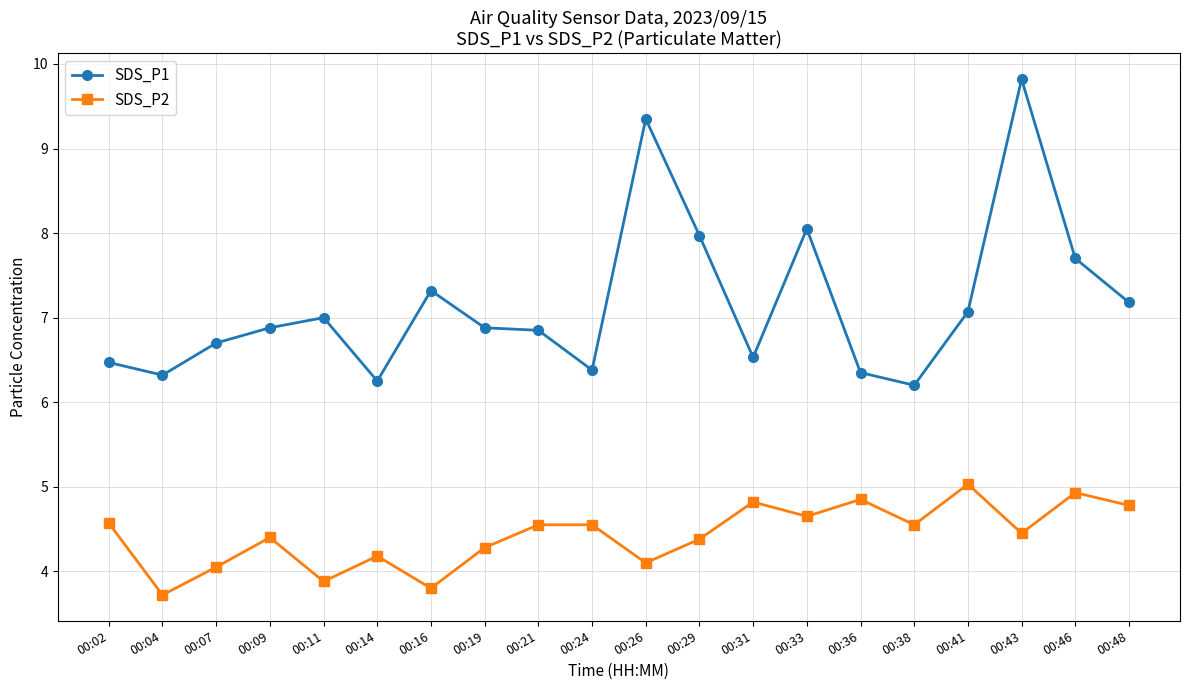

True or false: SDS_P2 and SDS_P1 intersect in this chart.

False